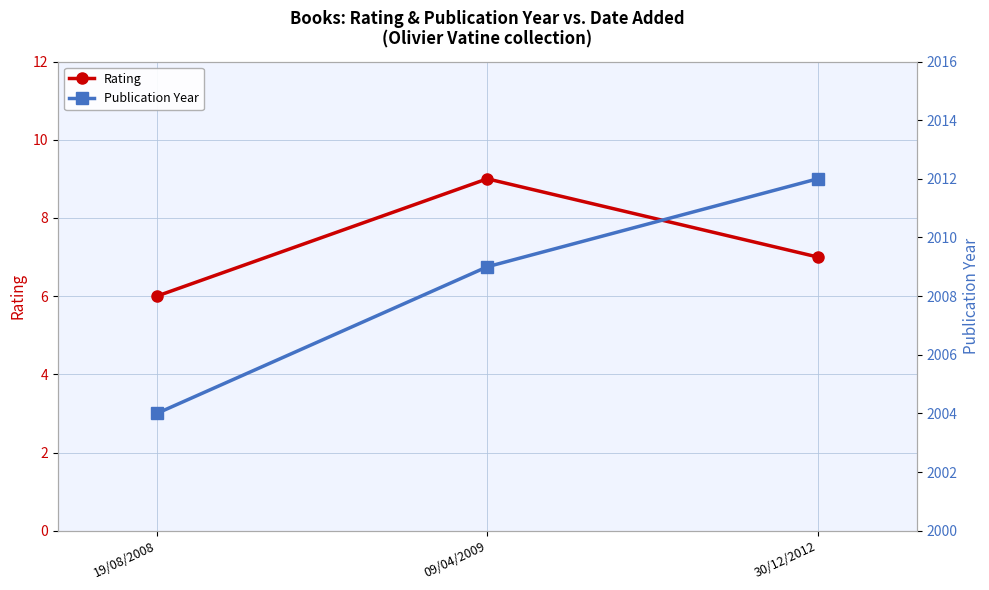

List the series in order of their peak value, highest first.

Publication Year, Rating